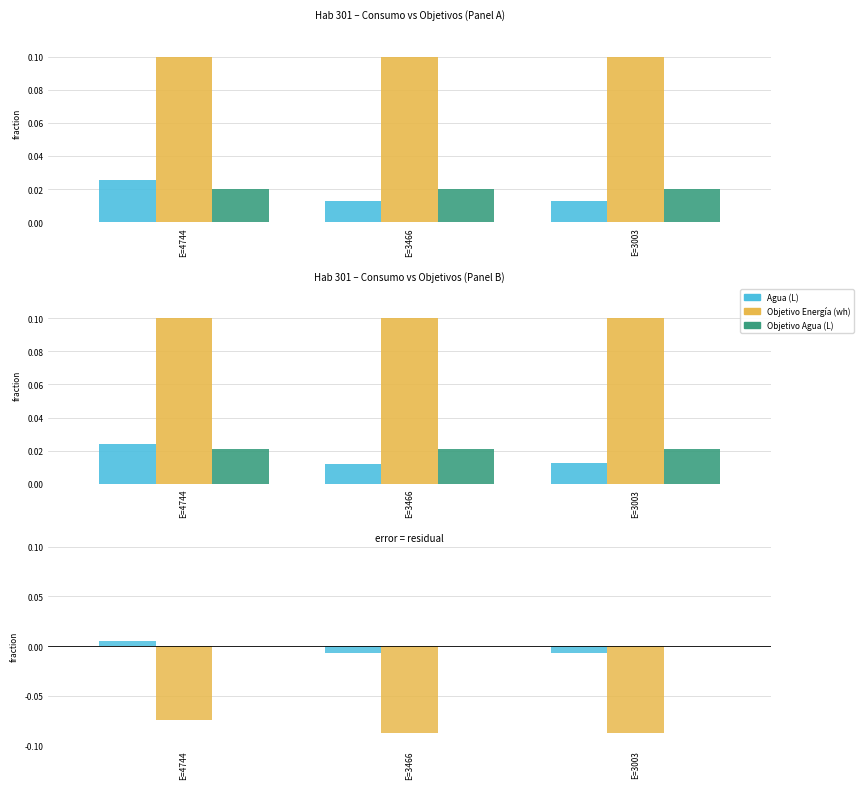

Which label corresponds to the largest value in the chart?

E=4744